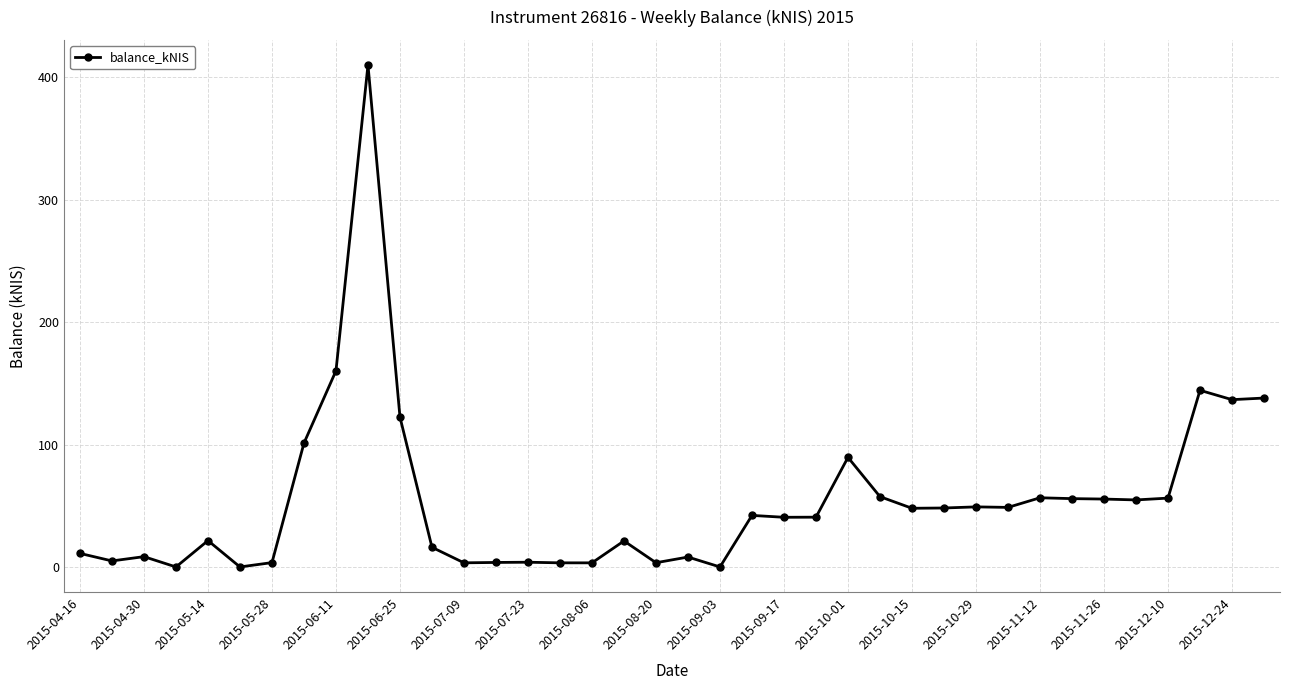

How many series are shown in this chart?

1